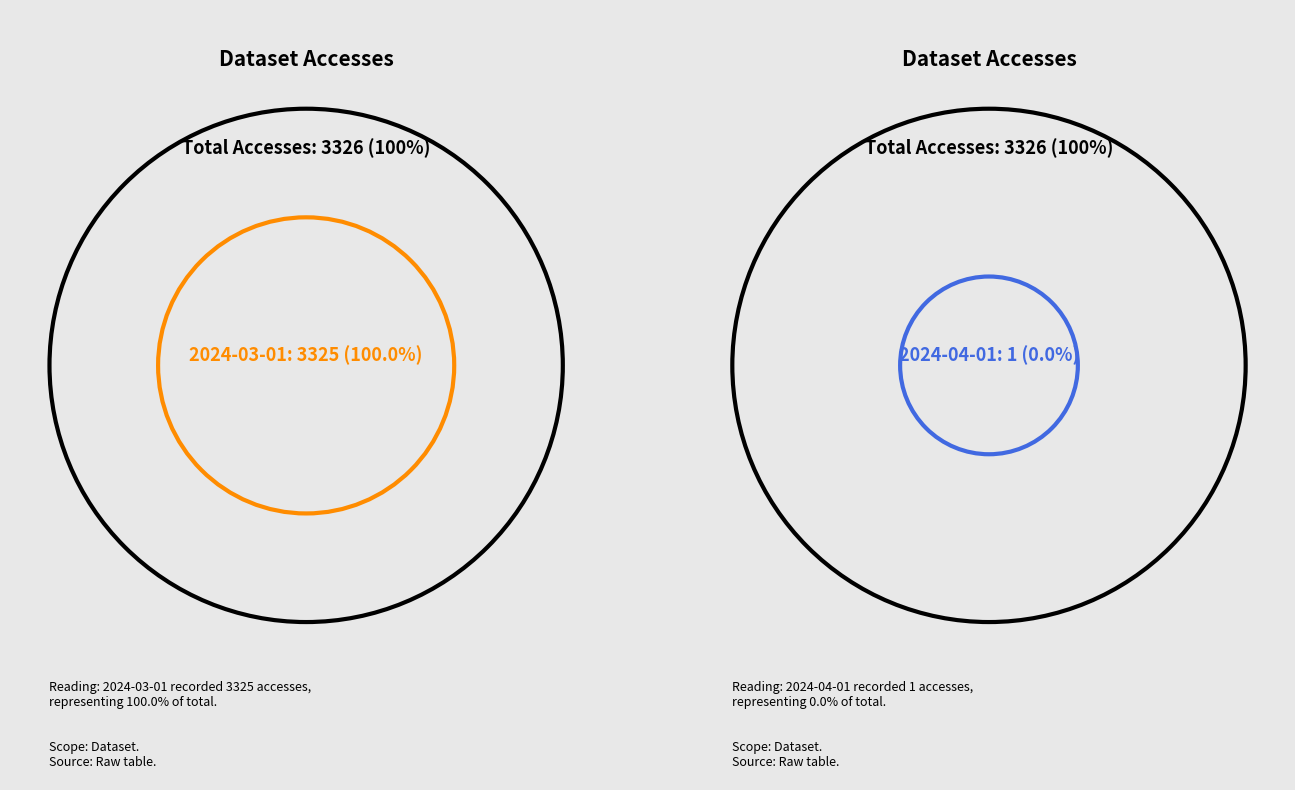

How many segments does this pie chart have?

2